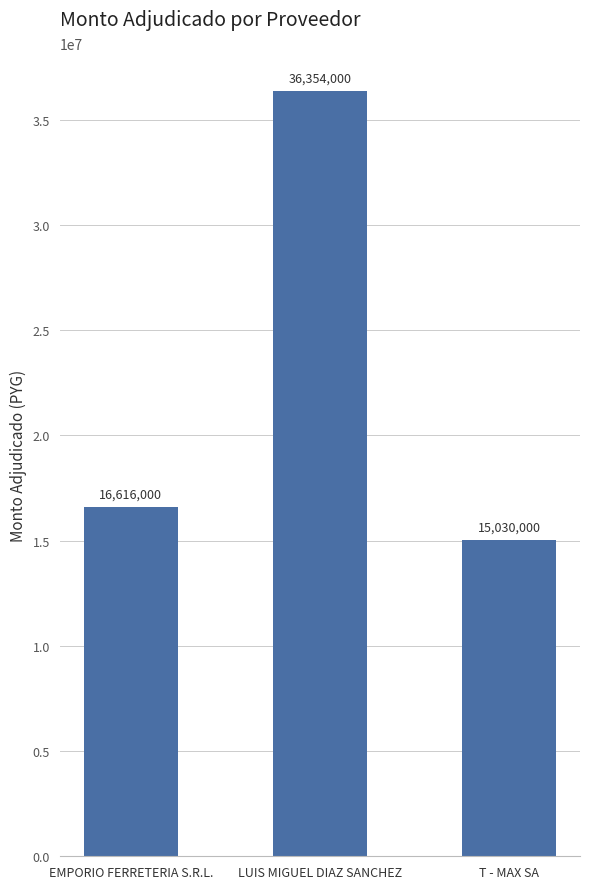

Reading left to right, list all the values displayed in this chart.

EMPORIO FERRETERIA S.R.L.=16616000	LUIS MIGUEL DIAZ SANCHEZ=36354000	T - MAX SA=15030000